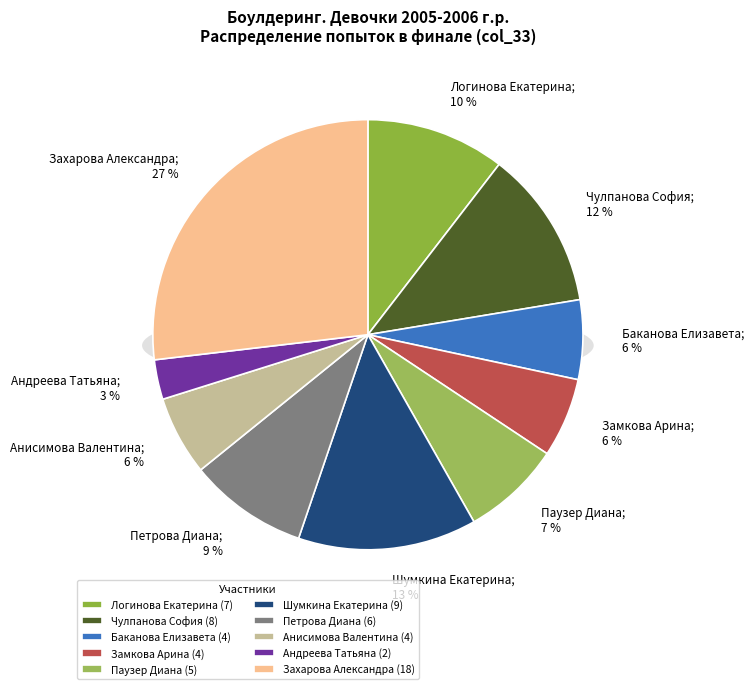

What percentage is the Захарова Александра slice, to the nearest percent?

27%